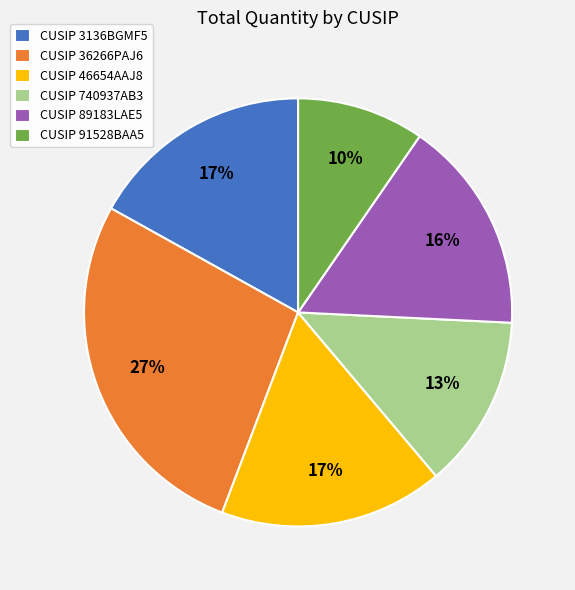

Does CUSIP 740937AB3 account for over 50% of the chart?

No